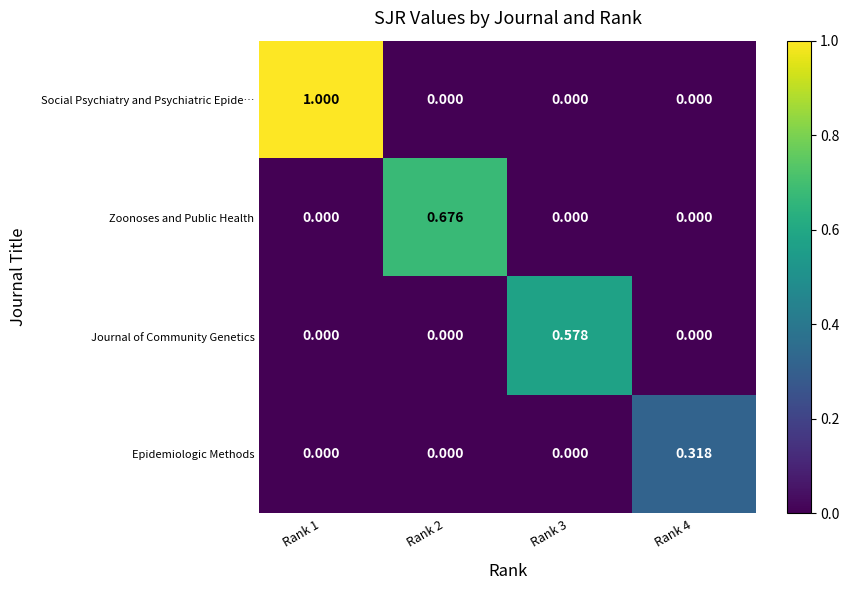

List the series in order of their peak value, highest first.

Social Psychiatry and Psychiatric Epide…, Zoonoses and Public Health, Journal of Community Genetics, Epidemiologic Methods